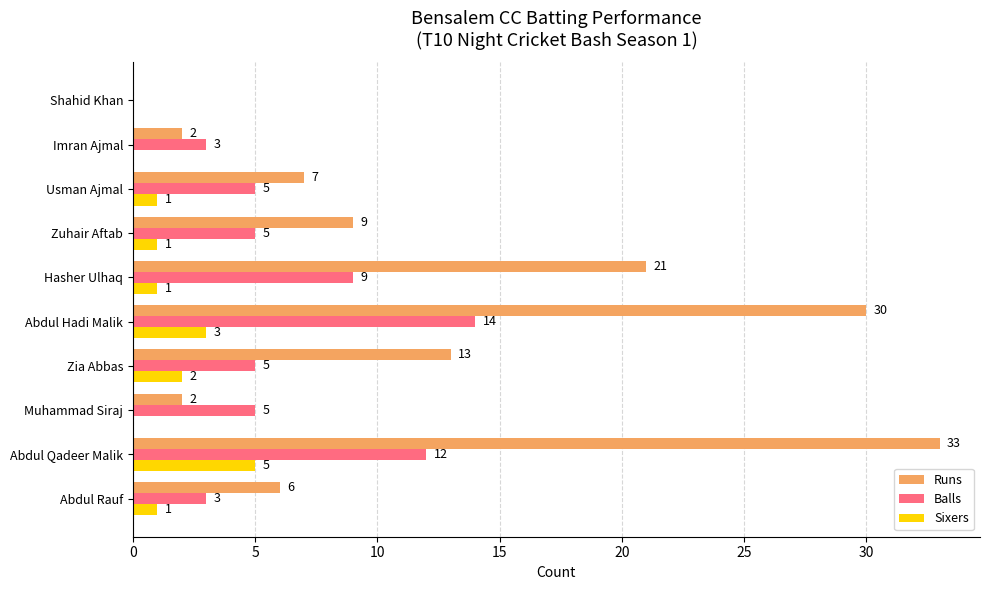

At which category is the sum across all series the highest?

Abdul Qadeer Malik